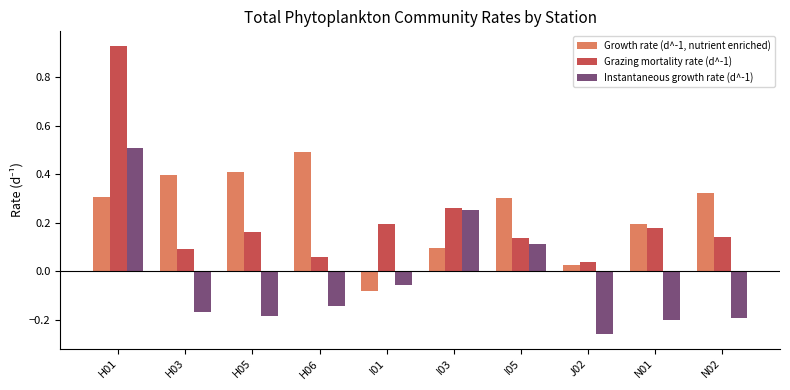

What is the sum of all Growth rate (d^-1, nutrient enriched) values?

2.5